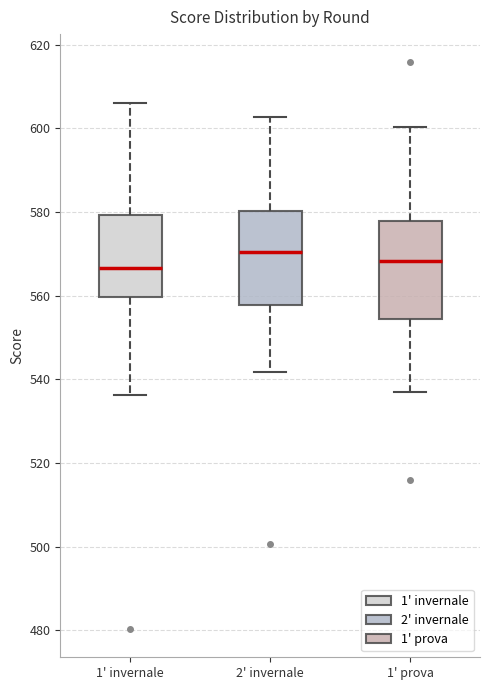

Reading left to right, transcribe this box plot: for each box, give where its median line is, the range the box spans, and where its two whiskers end, as read against the y-axis. The values are not printed on the chart, so give them approximately, as read against the axis.

1' invernale: median 566, box 560 to 580, whiskers 536 to 606
2' invernale: median 570, box 558 to 580, whiskers 542 to 602
1' prova: median 568, box 554 to 578, whiskers 538 to 600